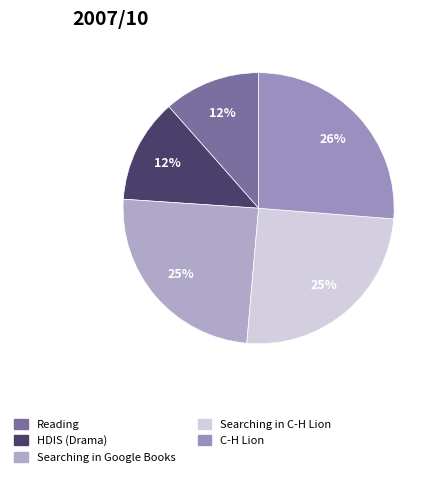

How much of the chart is everything except Searching in C-H Lion?

74.9%